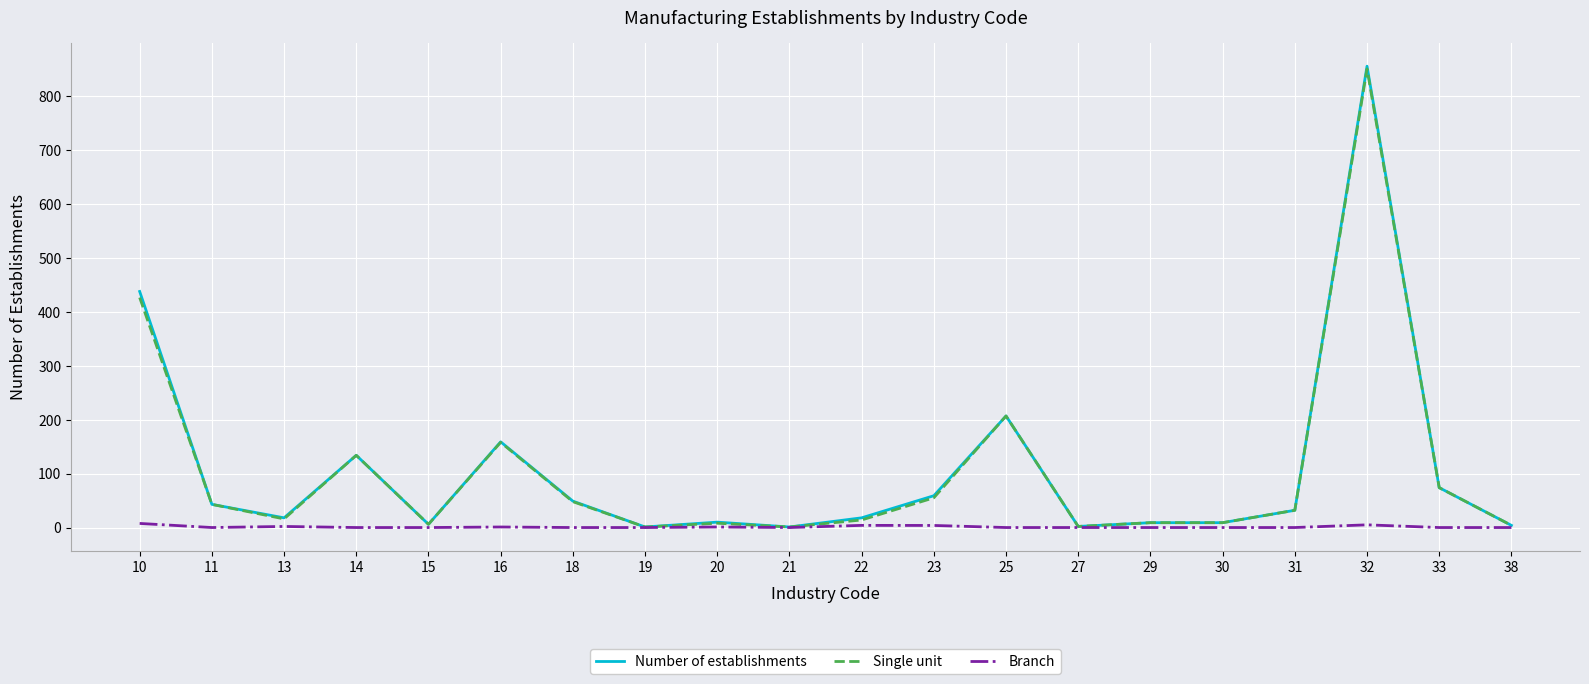

True or false: Single unit has a value of 14.0 at 22.

True